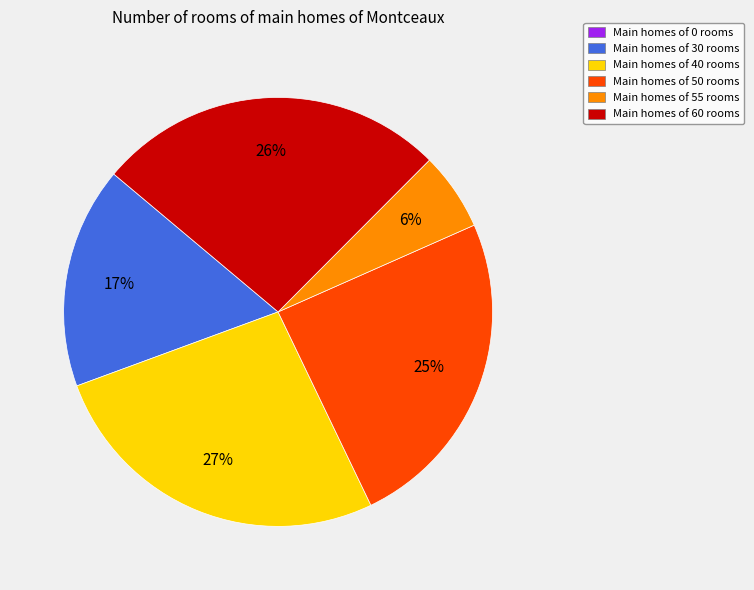

To the nearest percent, what is the combined percentage of Main homes of 55 rooms and Main homes of 60 rooms?

32%